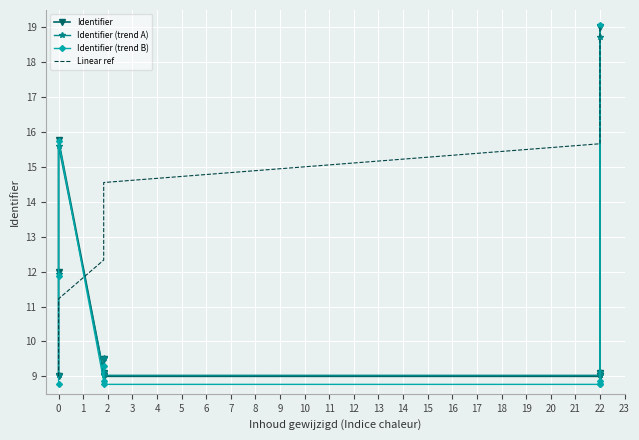

Which series ends up on top after the final intersection of Identifier and Identifier (trend B)?

Identifier (trend B)